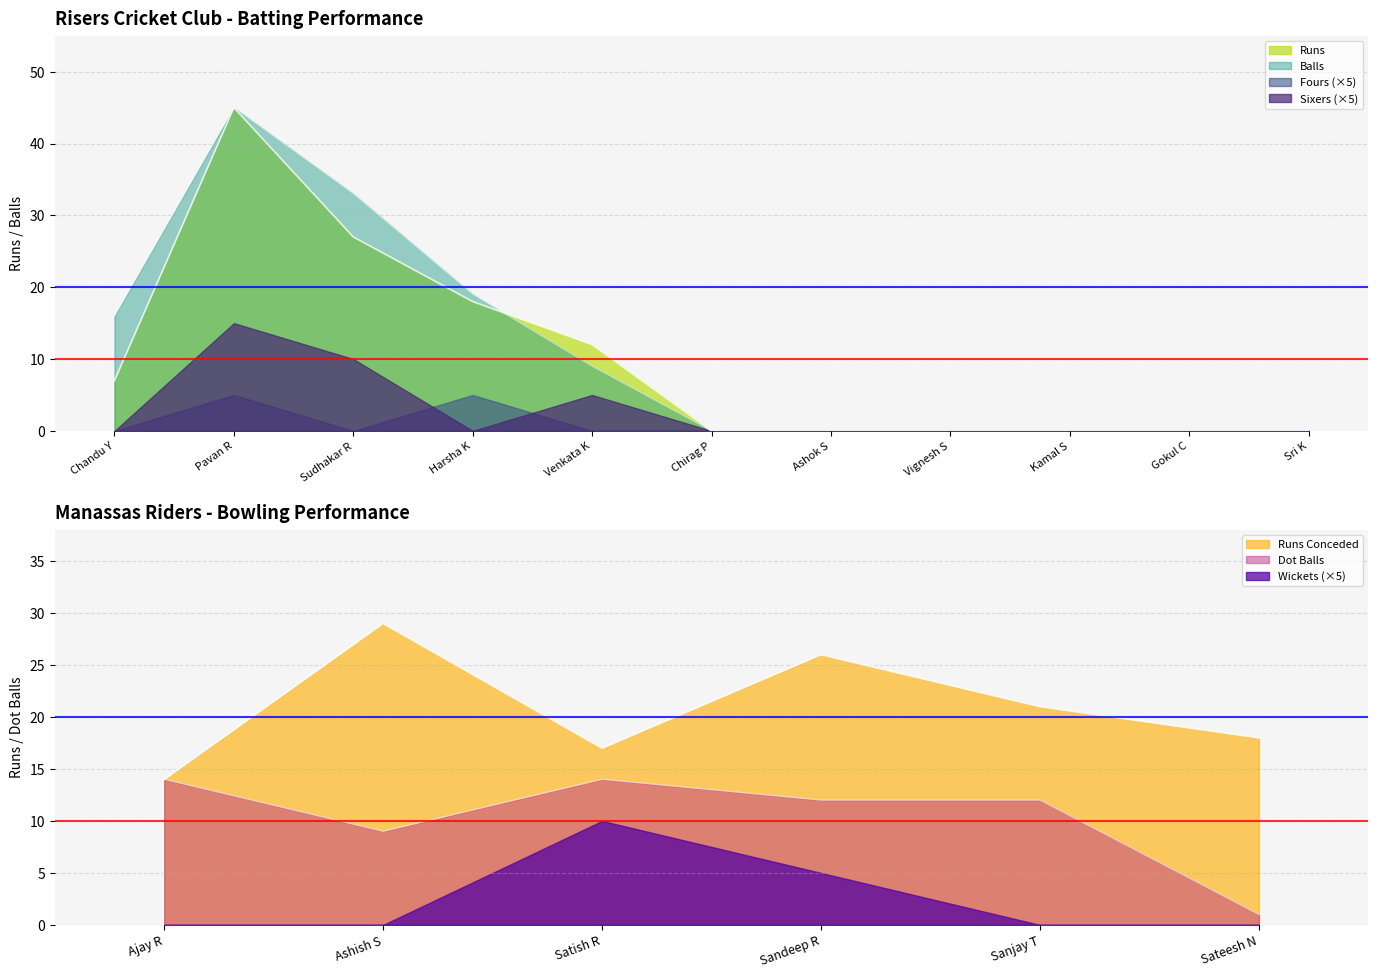

What is the label of the 1st point from the left?

Chandu Y